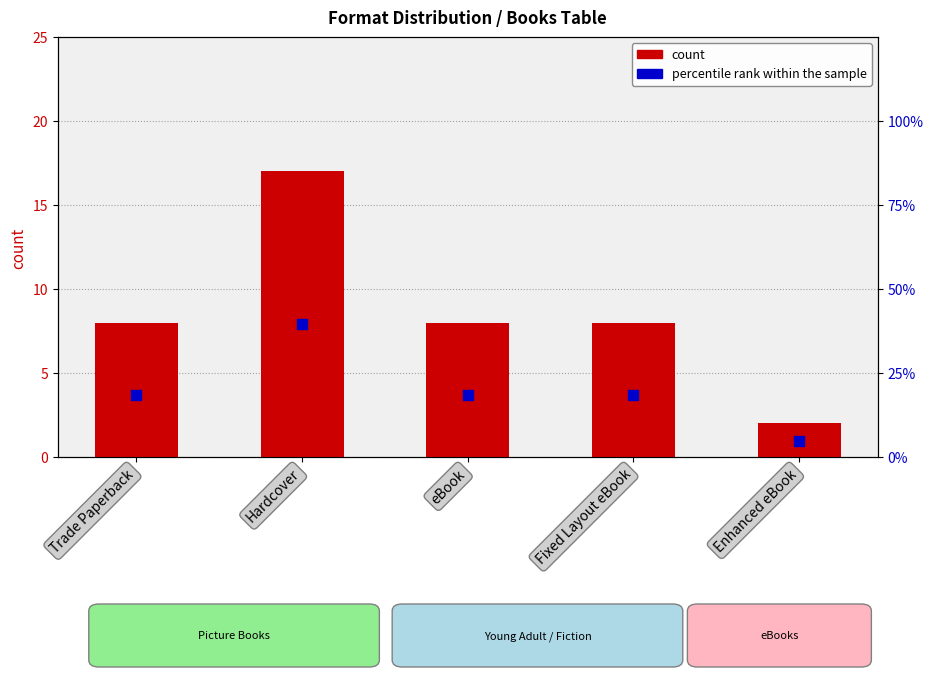

At how many categories does at least one series exceed 8?

4